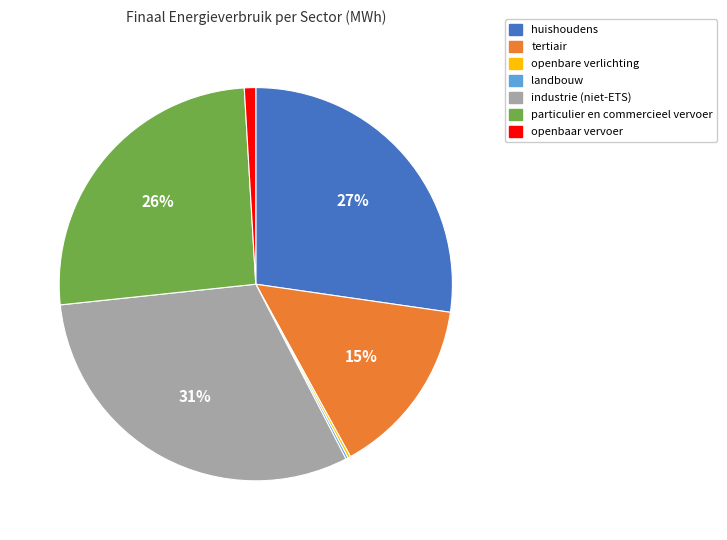

True or false: tertiair accounts for 15% of the total.

True